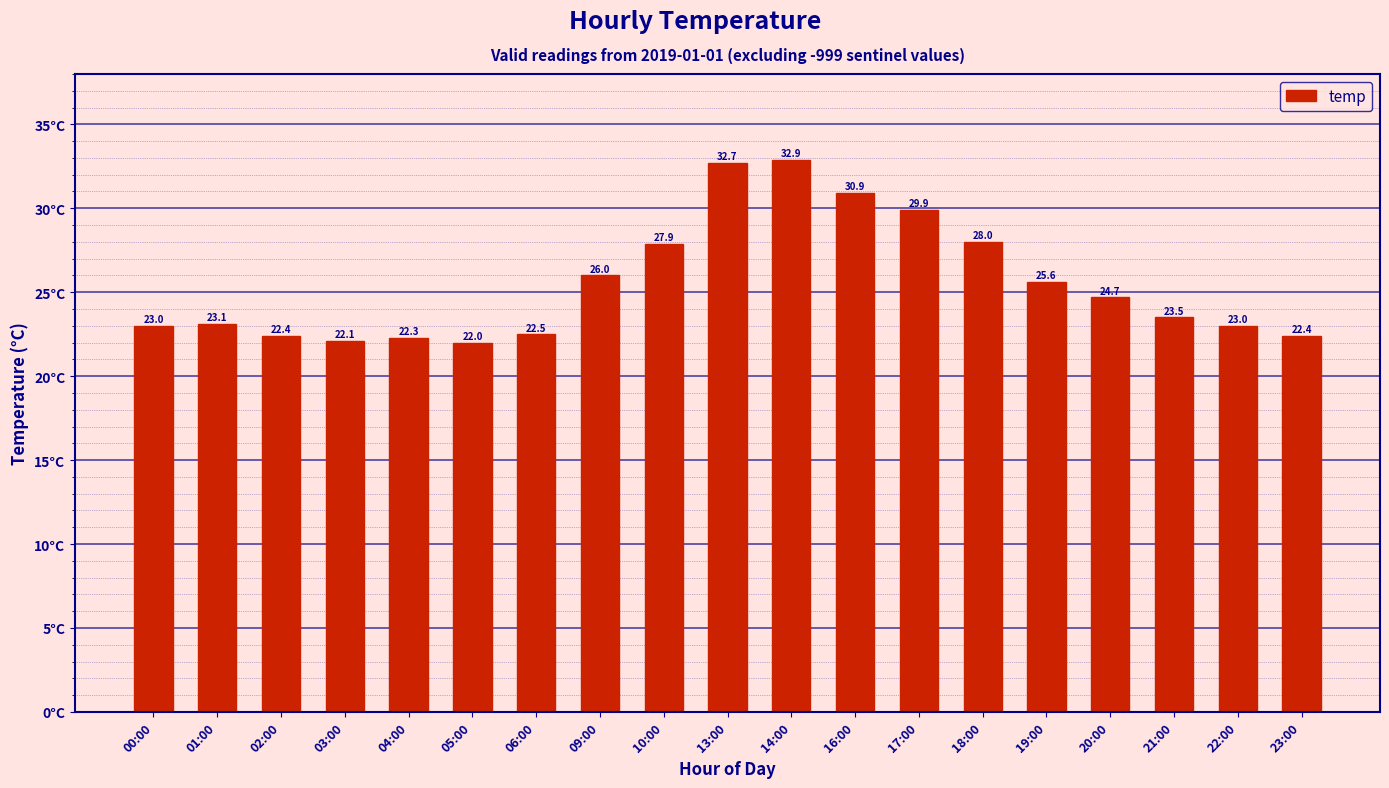

What is the approximate value at 05:00?

22.0